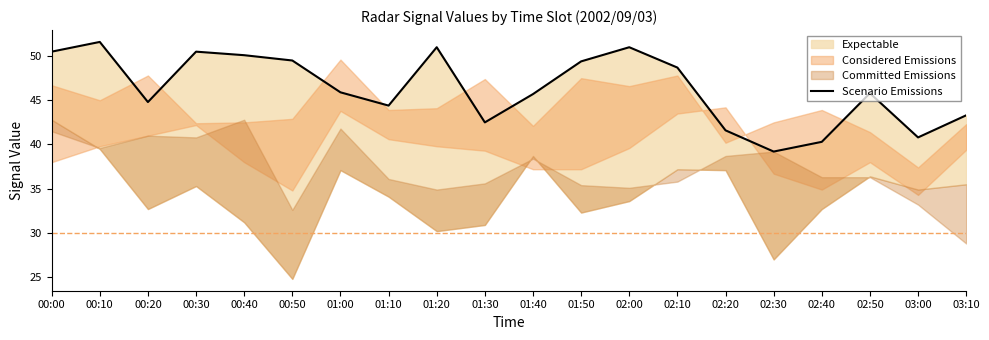

Is it true that the value at 02:30 is 15.2?

False